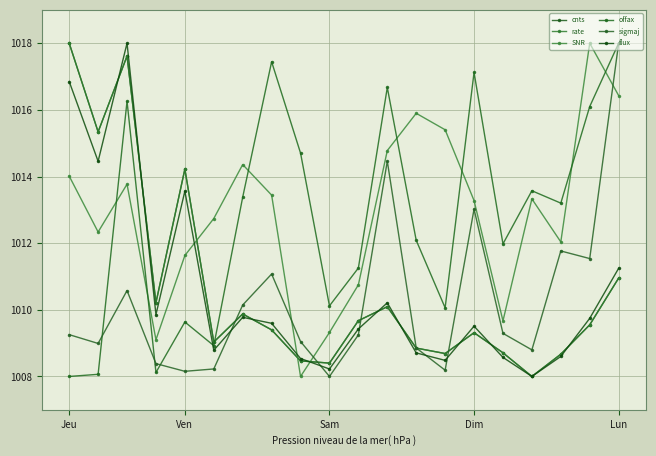

At how many categories does at least one series exceed 1010?

20